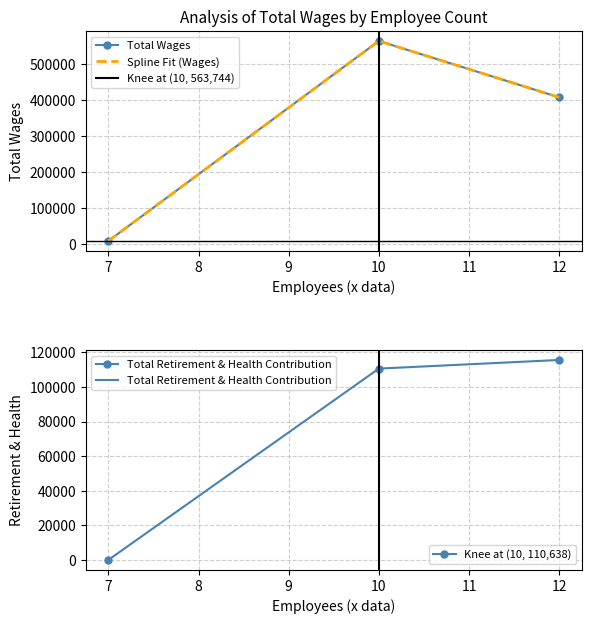

Rank the series by their average value, from highest to lowest.

Total Wages, Total Retirement & Health Contribution